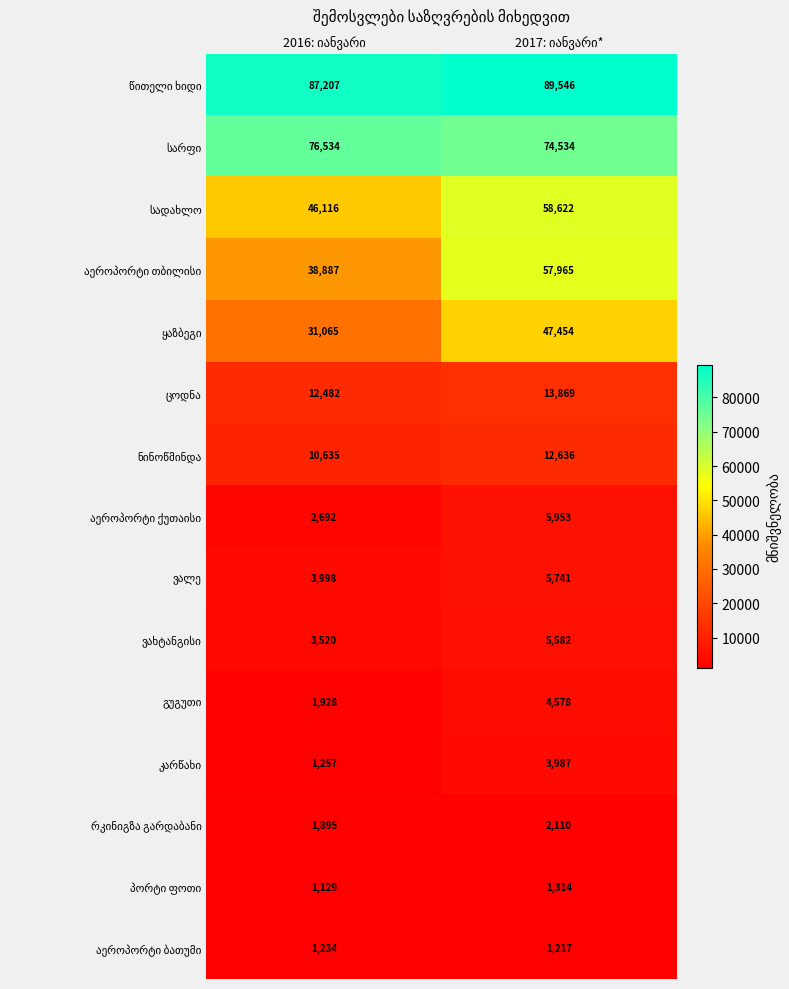

What is the greatest value displayed?

89546